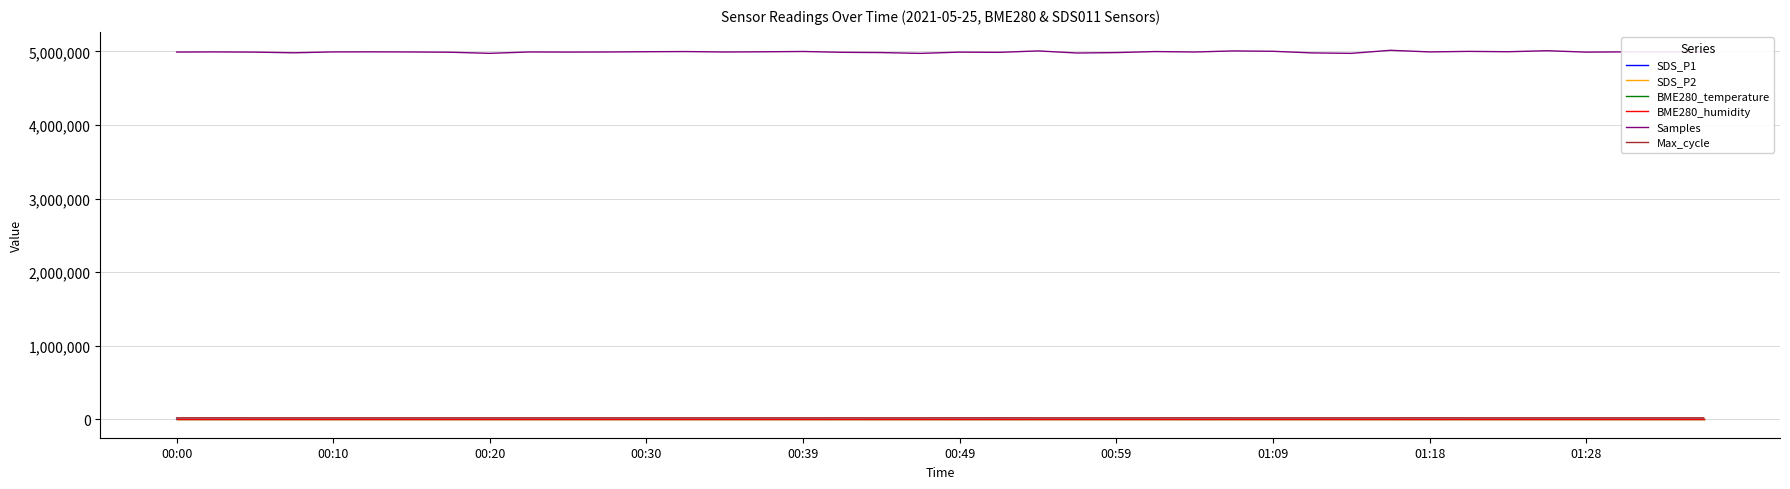

What are all the series names shown in the legend?

SDS_P1, SDS_P2, BME280_temperature, BME280_humidity, Samples, Max_cycle